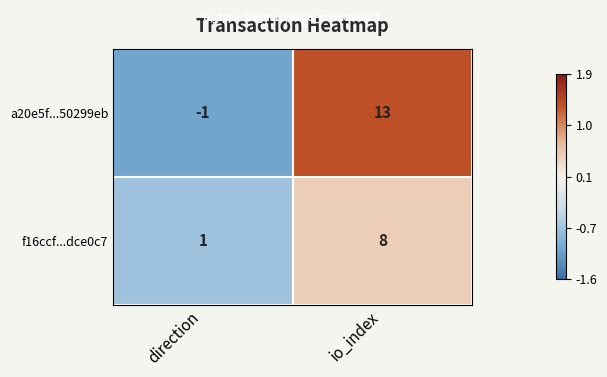

Which series has the largest total across all categories?

a20e5f...50299eb